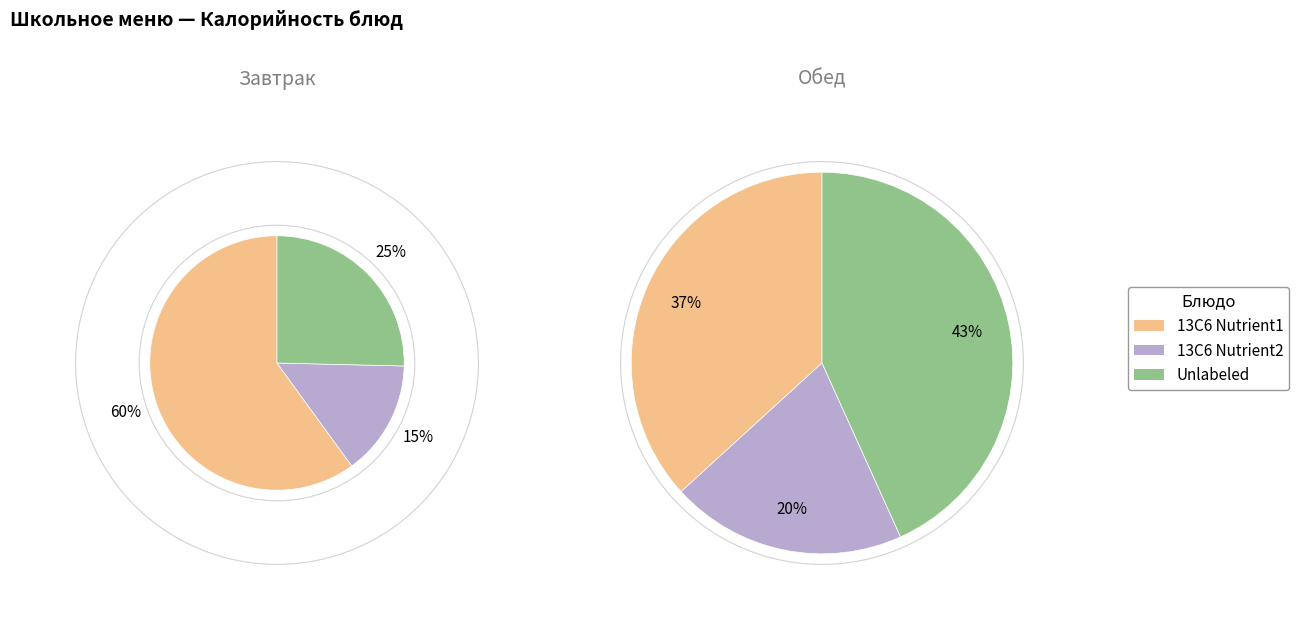

Which category has the smallest portion of the pie?

Завтрак